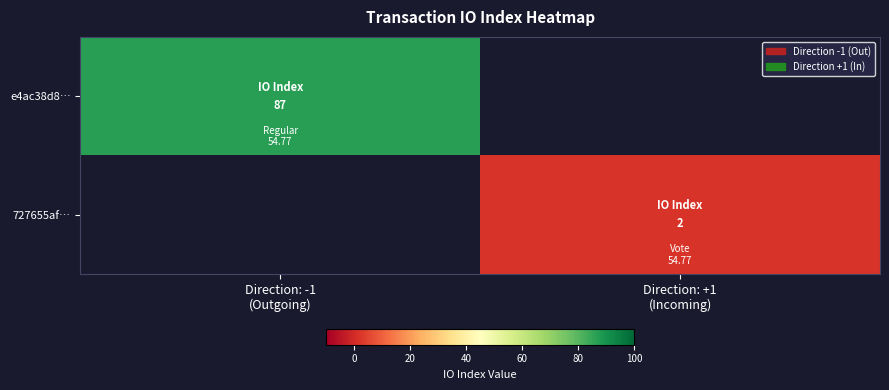

Rank the series at Direction: +1 (Incoming) from highest to lowest value.

e4ac38d8…, 727655af…